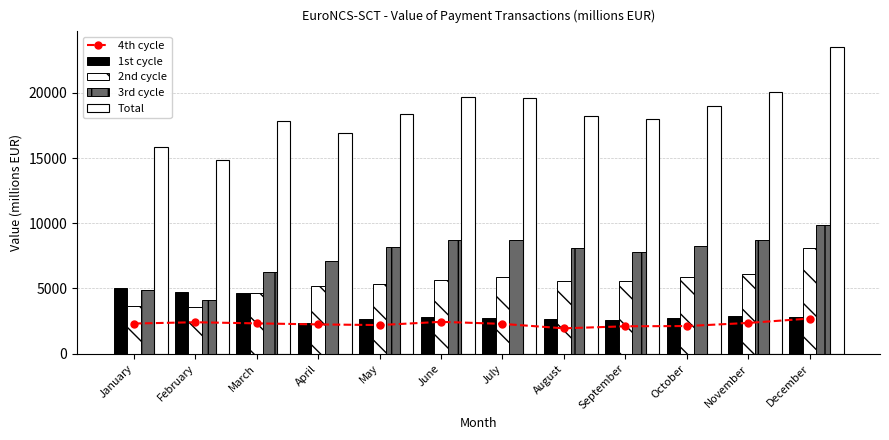

What is the average value of the 4th cycle series?

2288.8